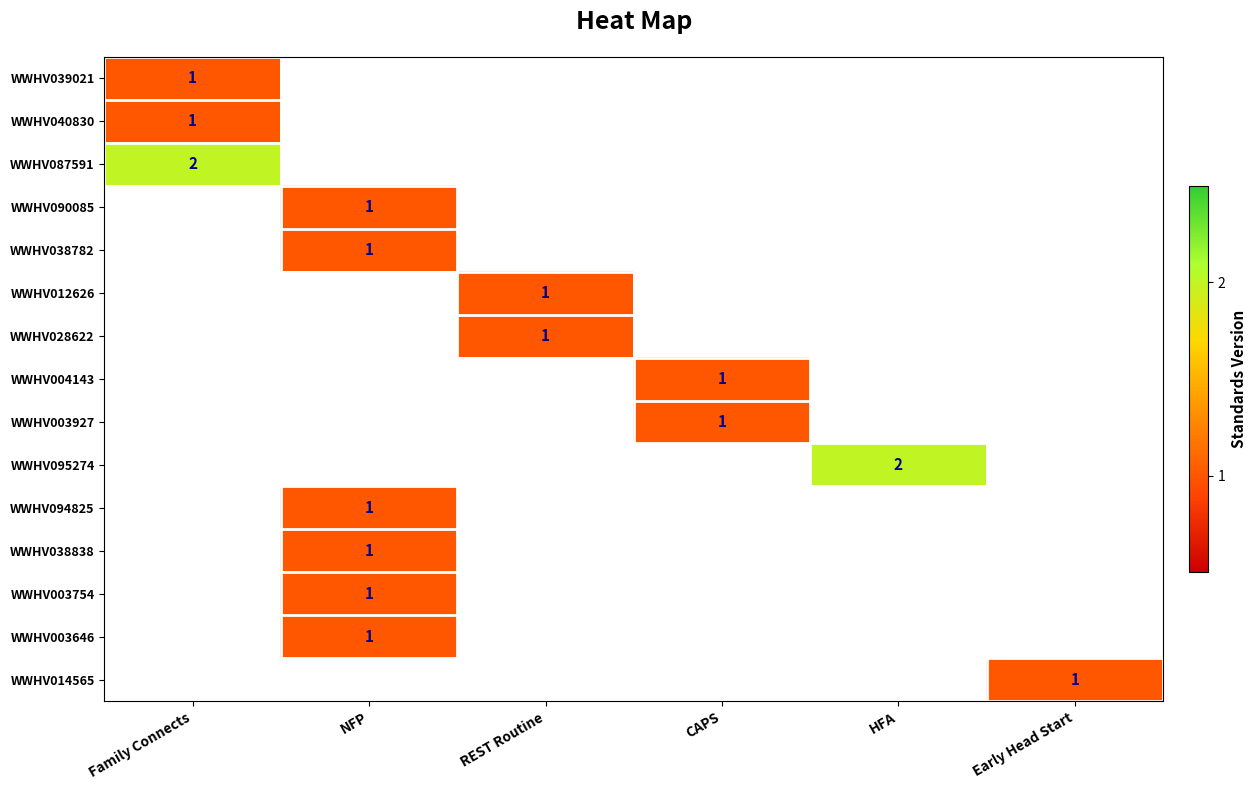

True or false: WWHV040830 has a value of 1 at Family Connects.

True